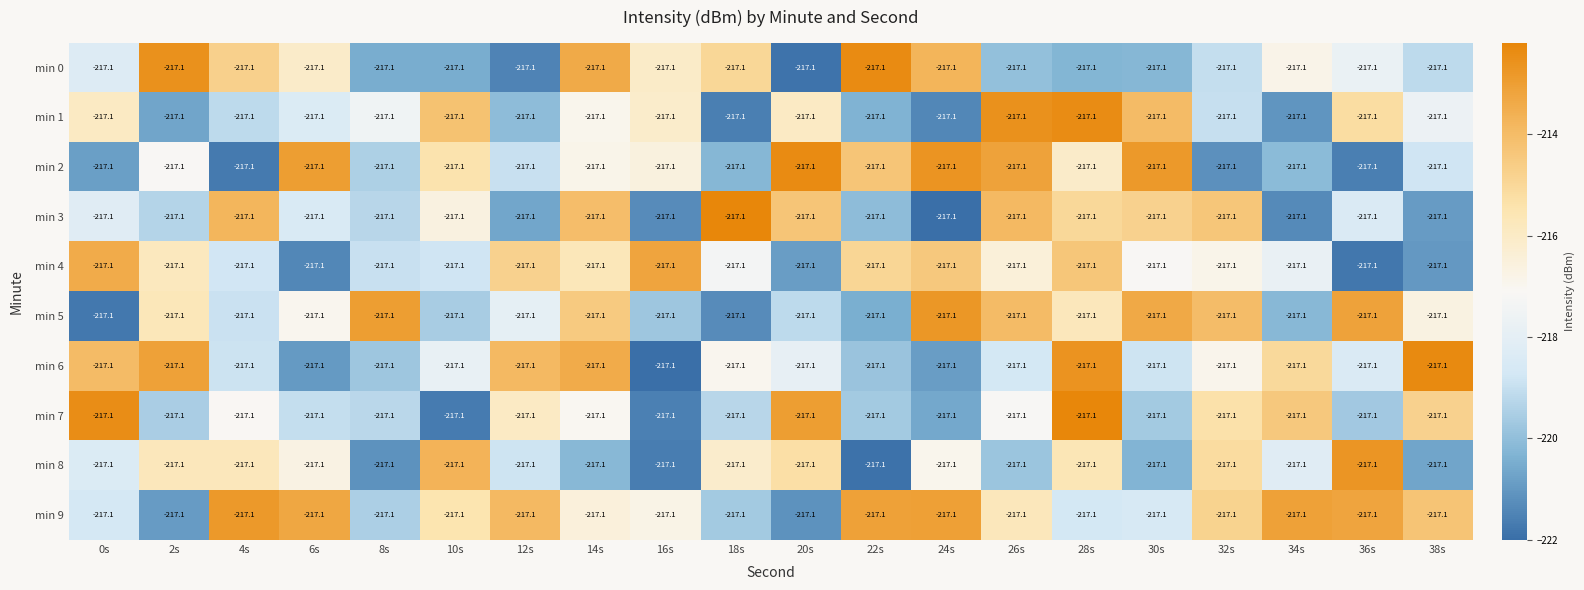

What is the sum of all min 1 values?

-4350.2